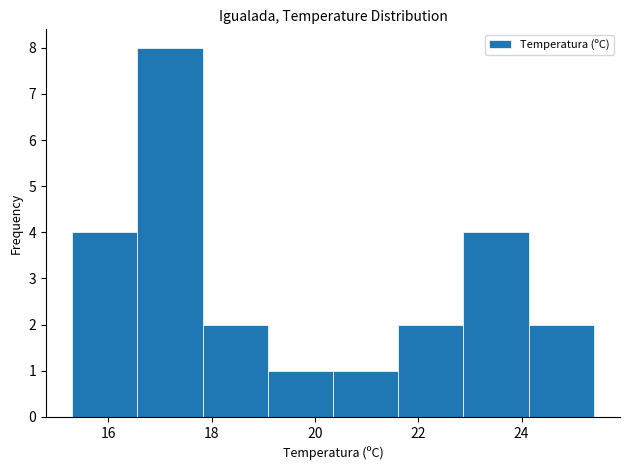

How tall is the bar that spans 21.6 to 22.8 on the x-axis? Neither the bar edges nor the heights are printed on the chart, so give them approximately, as read against the axes.

2